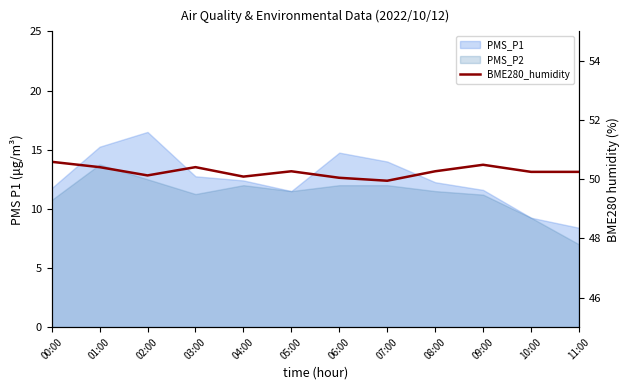

Reading left to right, extract all data points from this chart.

00:00=50.6	01:00=50.4	02:00=50.1	03:00=50.4	04:00=50.1	05:00=50.3	06:00=50.0	07:00=50.0	08:00=50.3	09:00=50.5	10:00=50.2	11:00=50.2